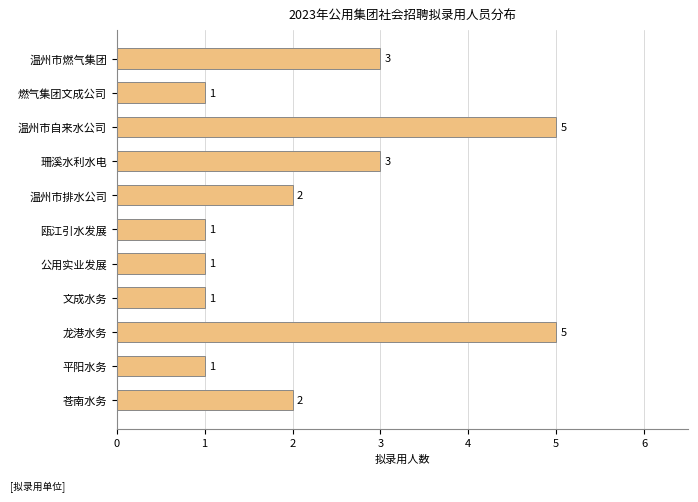

What is the maximum value shown in the chart?

5